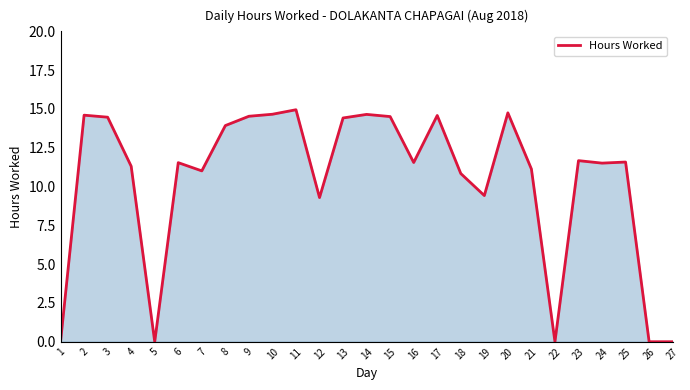

What is the difference between the values at 26 and 6?

11.5